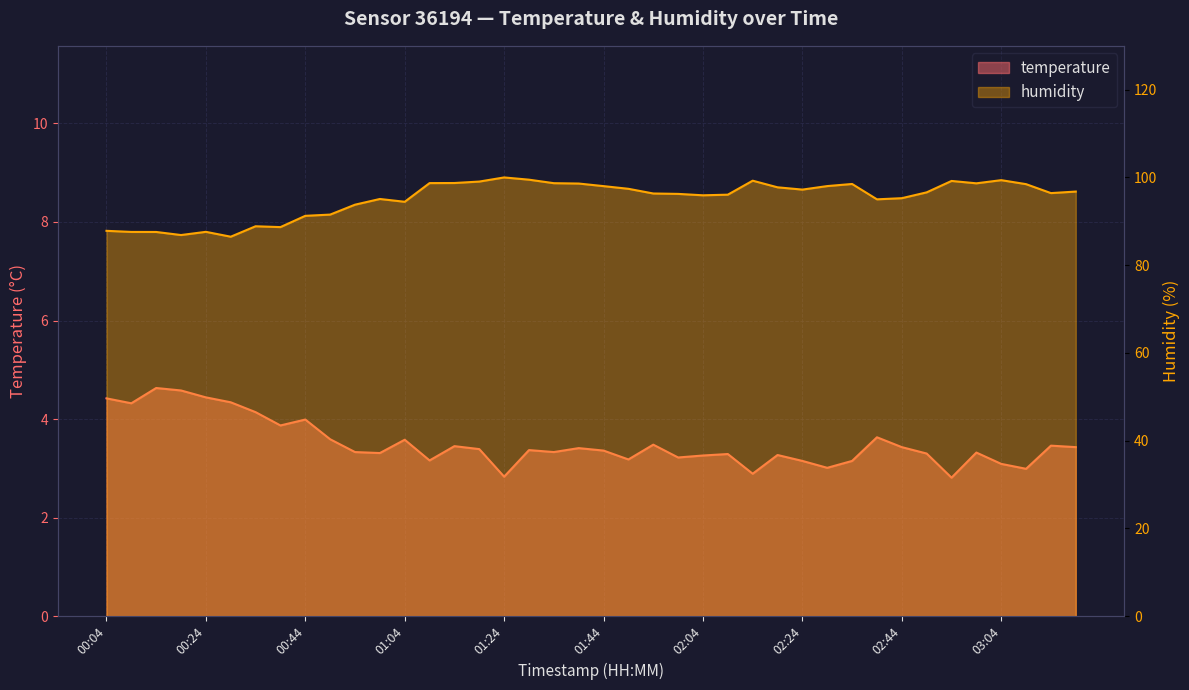

What is the difference between the maximum and minimum values in the humidity series?

13.5